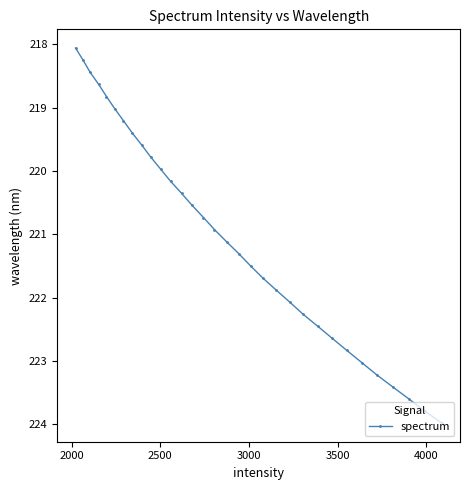

True or false: the data has more than 0 interior local peaks.

False